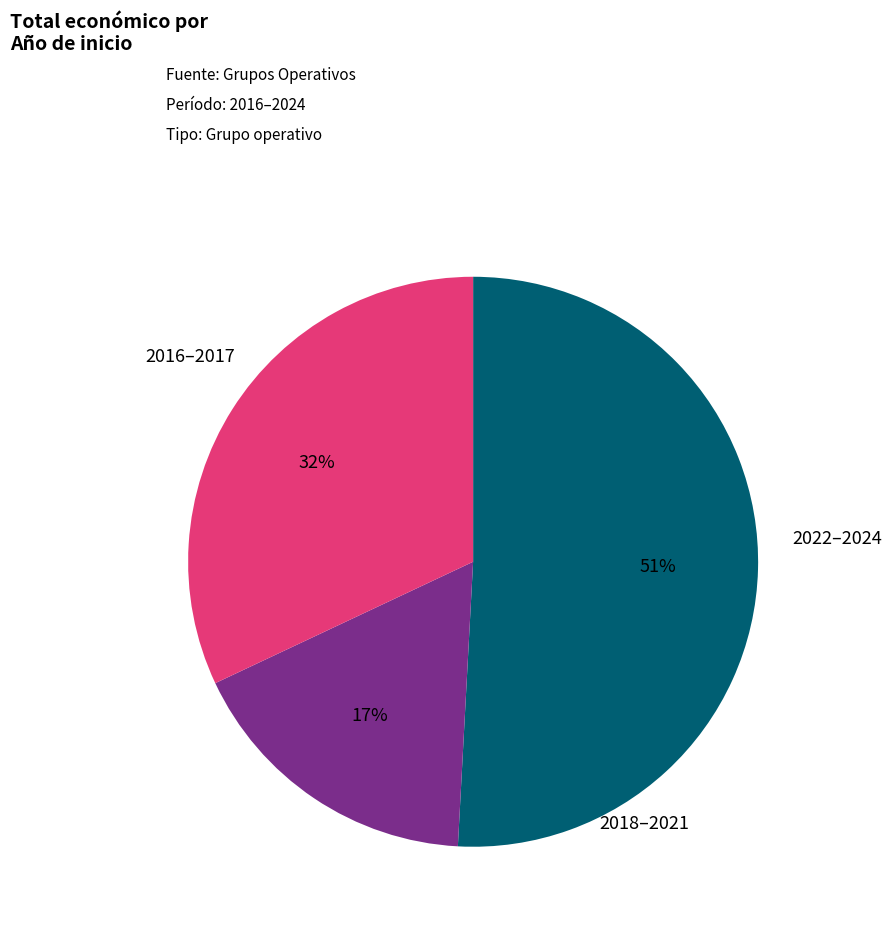

Does any single category account for the majority?

Yes